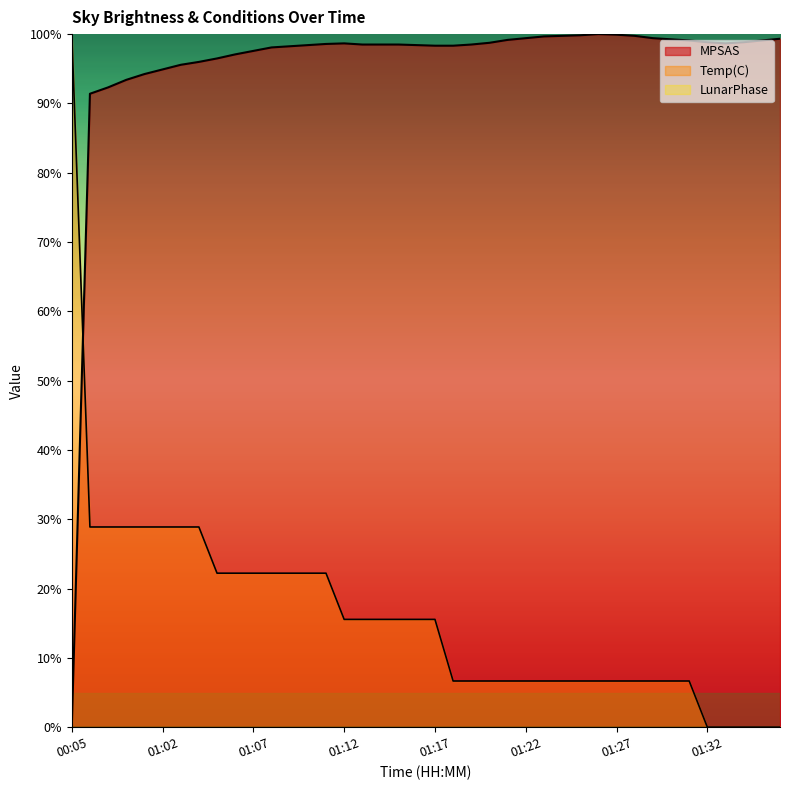

How many categories are shown in the chart?

40